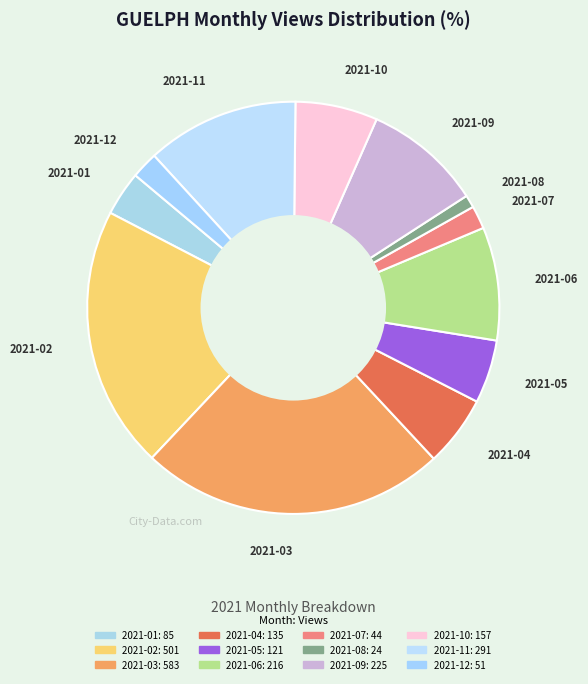

Which slice is the largest?

2021-03